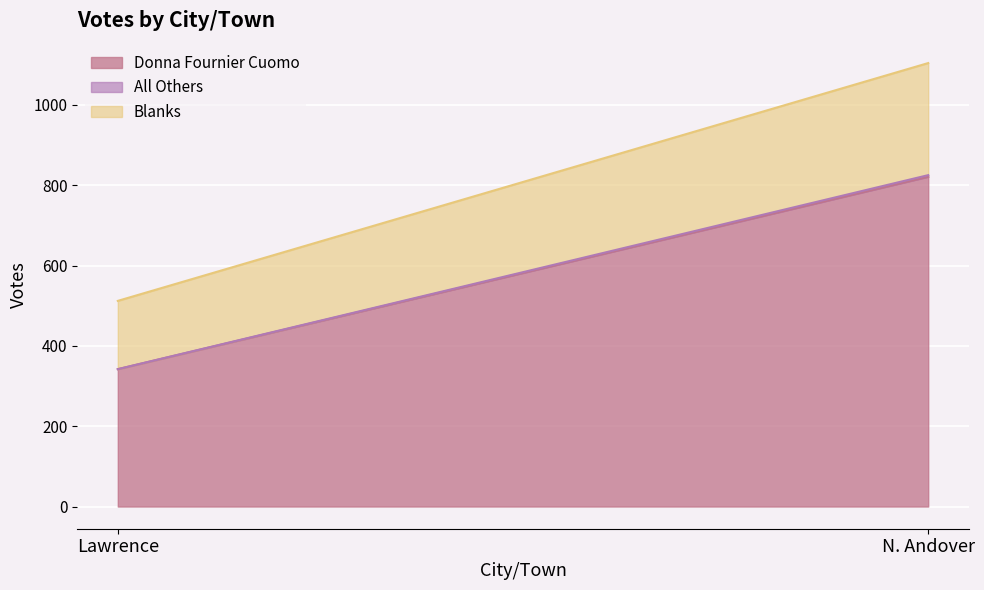

Rank the series by their average value, from highest to lowest.

Donna Fournier Cuomo, Blanks, All Others